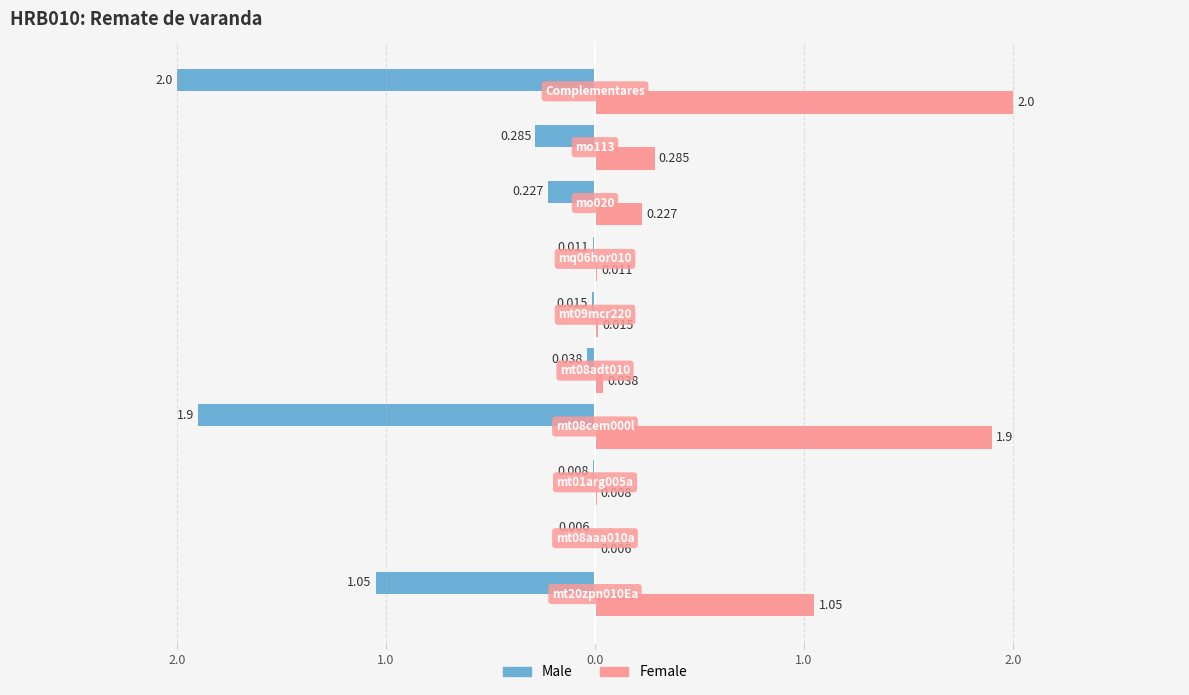

What are all the series names shown in the legend?

Male, Female